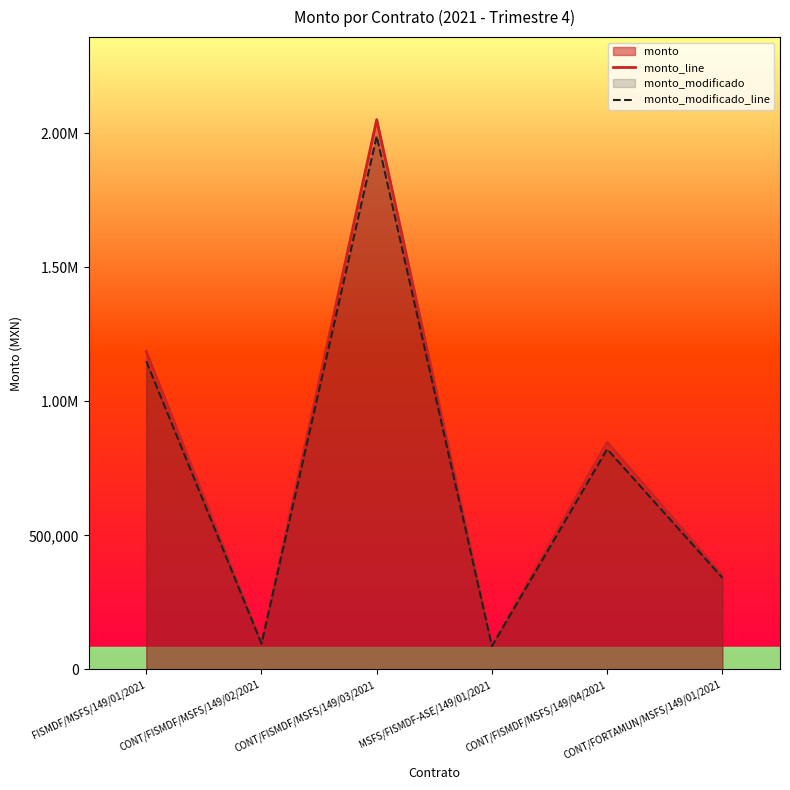

At which label does monto_line reach its minimum?

MSFS/FISMDF-ASE/149/01/2021